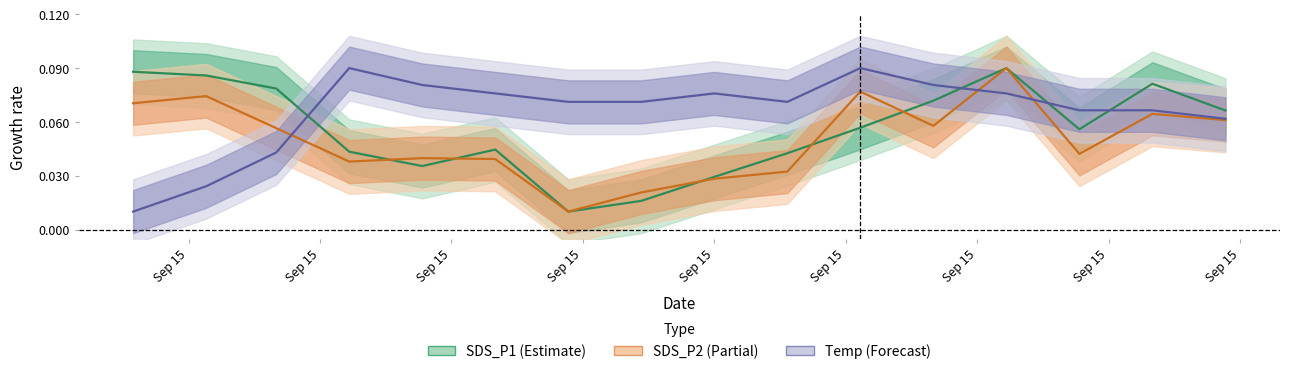

Reading left to right, list all the values displayed in this chart.

SDS_P1: 0.1	0.1	0.1	0.0	0.0	0.0	0.0	0.0	0.0	0.0	0.1	0.1	0.1	0.1	0.1	0.1
SDS_P2: 0.1	0.1	0.1	0.0	0.0	0.0	0.0	0.0	0.0	0.0	0.1	0.1	0.1	0.0	0.1	0.1
Temp: 0.0	0.0	0.0	0.1	0.1	0.1	0.1	0.1	0.1	0.1	0.1	0.1	0.1	0.1	0.1	0.1